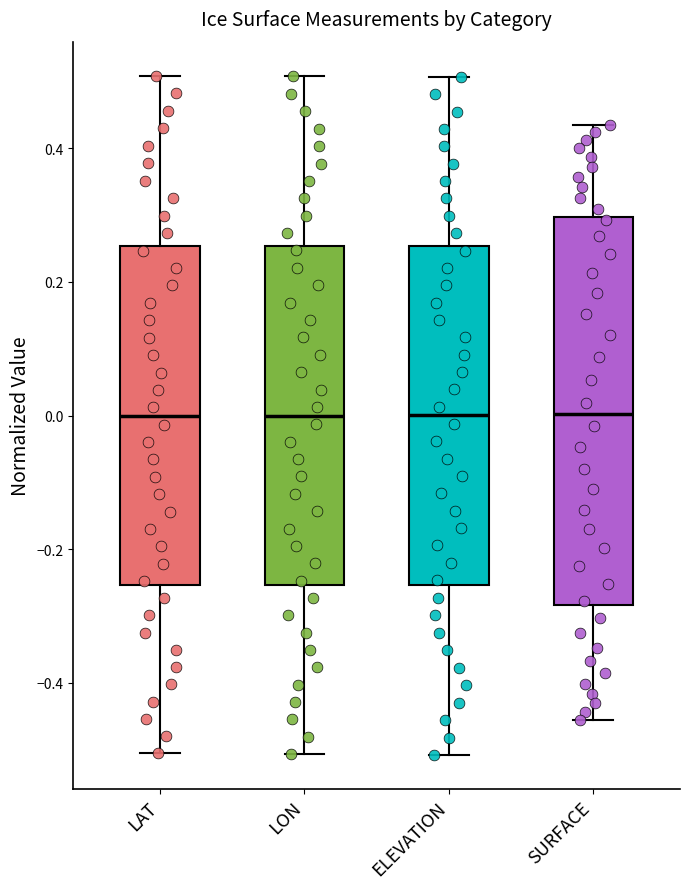

Reading left to right, transcribe this box plot: for each box, give where its median line is, the range the box spans, and where its two whiskers end, as read against the y-axis. The values are not printed on the chart, so give them approximately, as read against the axis.

LAT: median 0.00, box -0.26 to 0.26, whiskers -0.50 to 0.50
LON: median 0.00, box -0.26 to 0.26, whiskers -0.50 to 0.50
ELEVATION: median 0.00, box -0.26 to 0.26, whiskers -0.50 to 0.50
SURFACE: median 0.00, box -0.28 to 0.30, whiskers -0.46 to 0.44